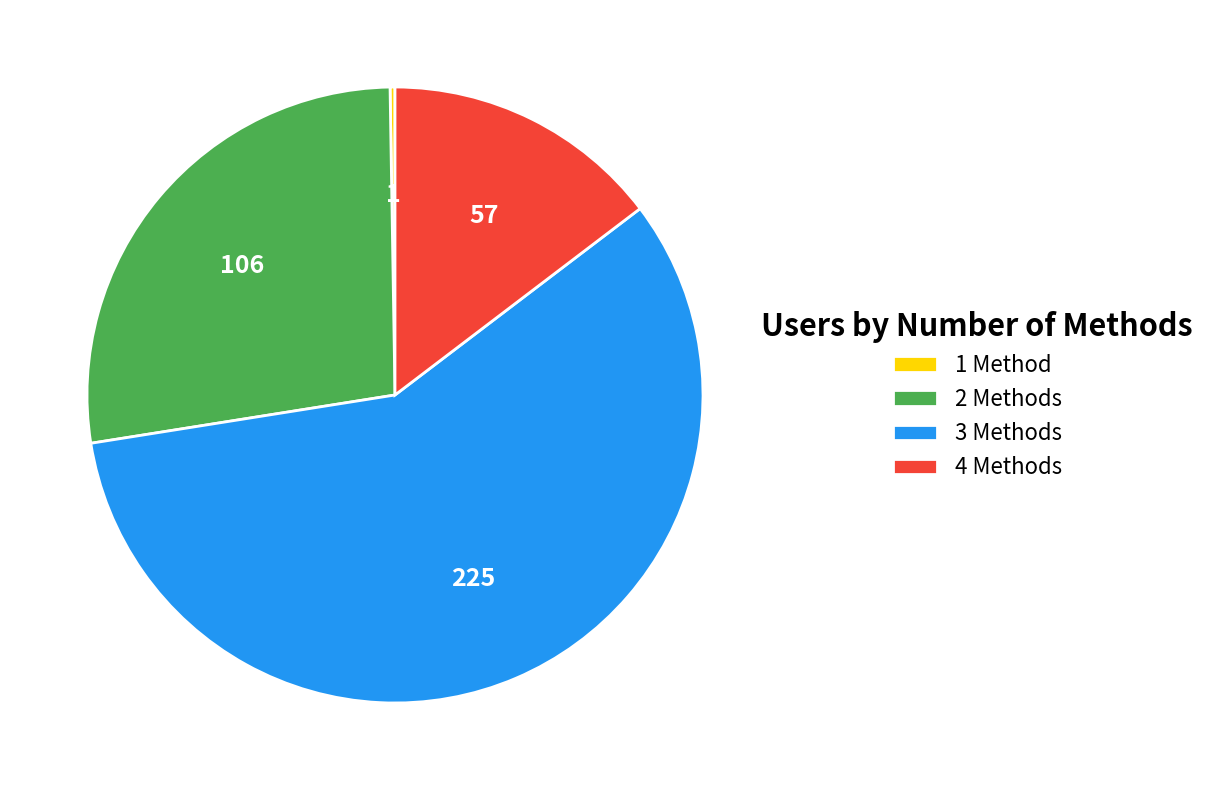

Is 4 Methods the majority of the pie?

No